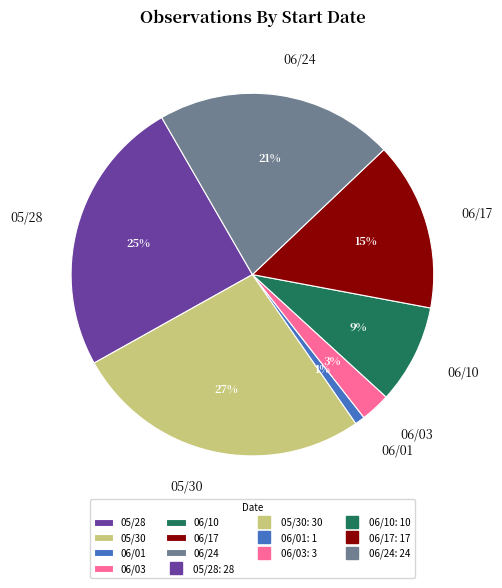

Is there any slice that represents more than half of the pie?

No